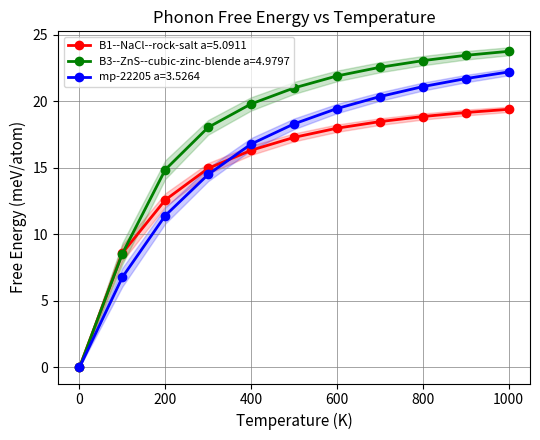

Does the chart display data point markers on the line(s)?

Yes